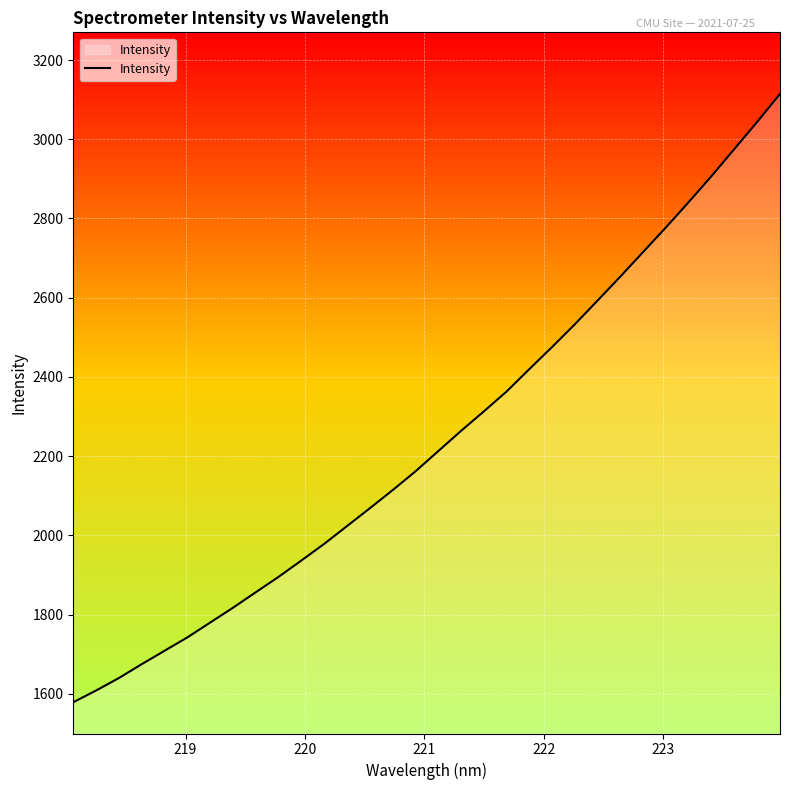

True or false: the data has more than 2 interior local peaks.

False